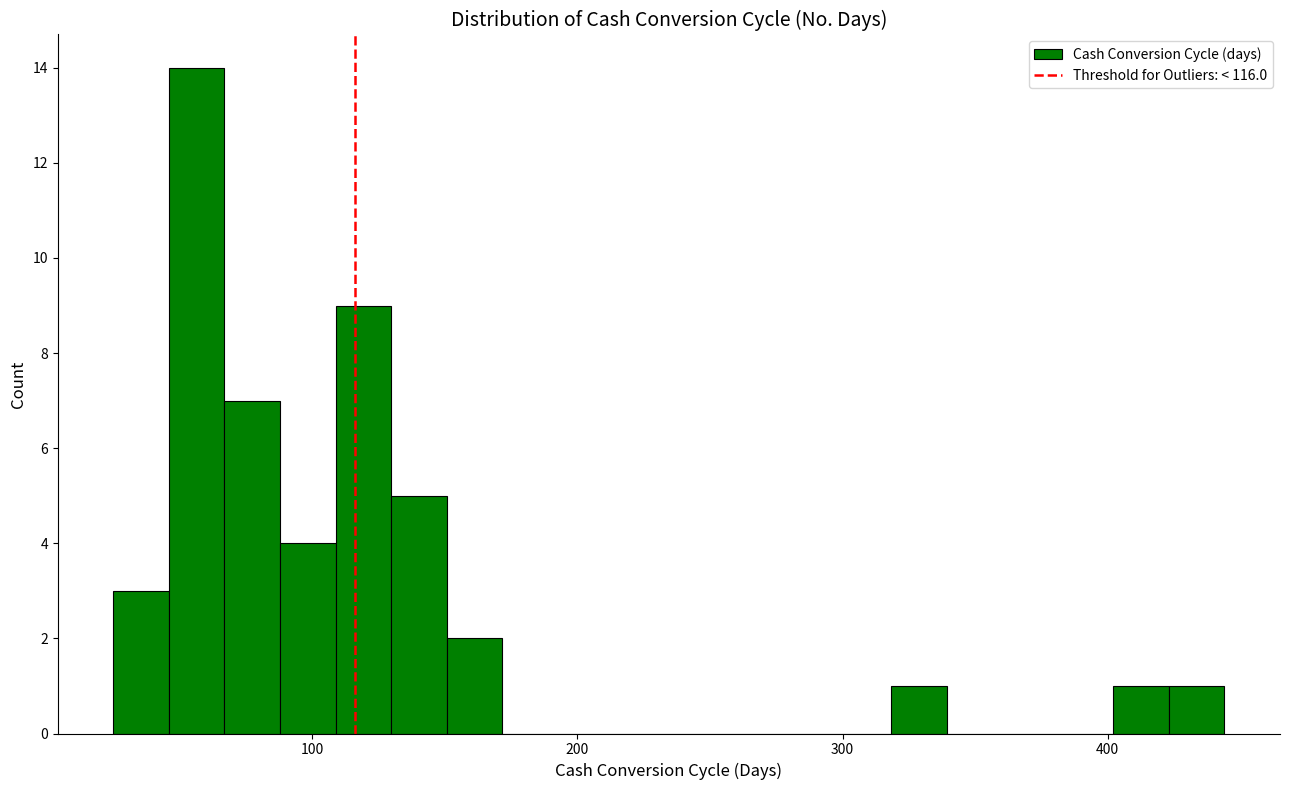

Read against the x-axis, roughly where is the centre of the tallest bar?

60